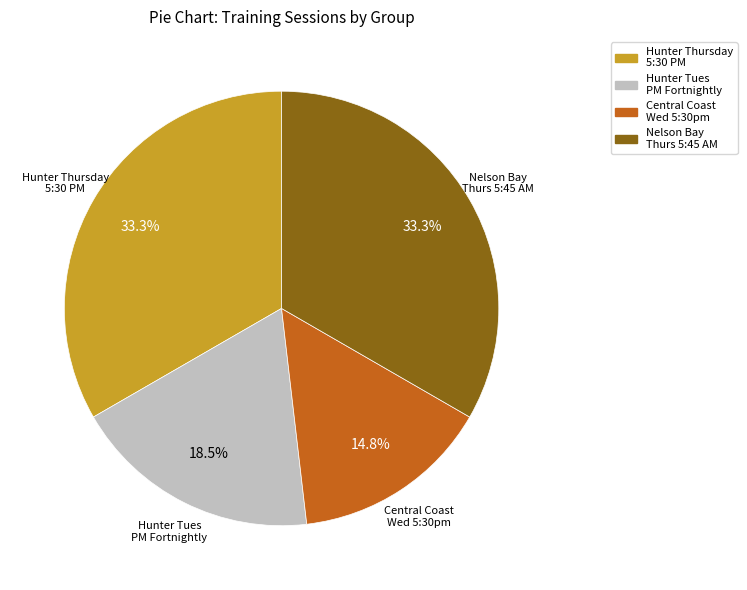

Is there a majority slice in this chart?

No